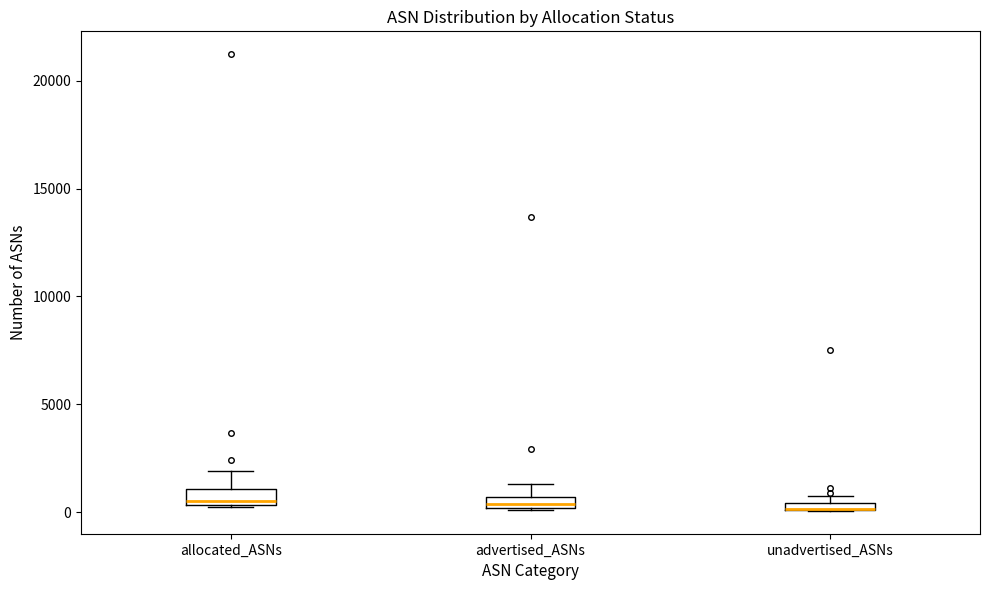

Where is the upper edge of the box for advertised_ASNs on the y-axis? The values are not printed on the chart, so give them approximately, as read against the axis.

500